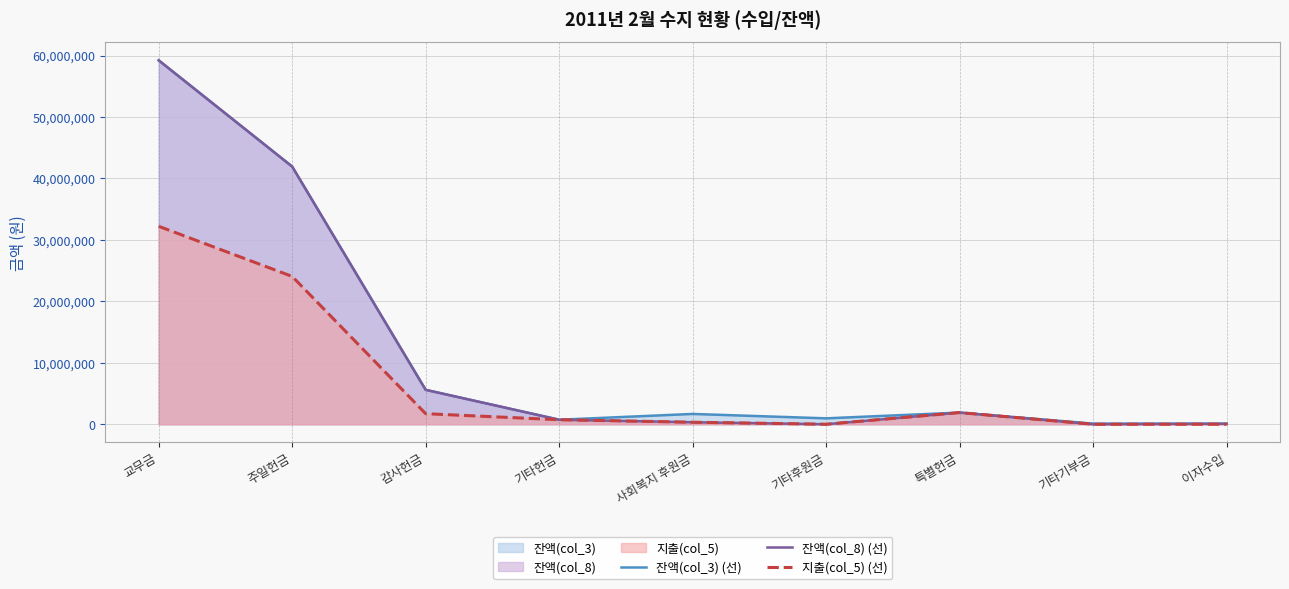

Which series has the largest range (max minus min)?

잔액(col_8) (선)